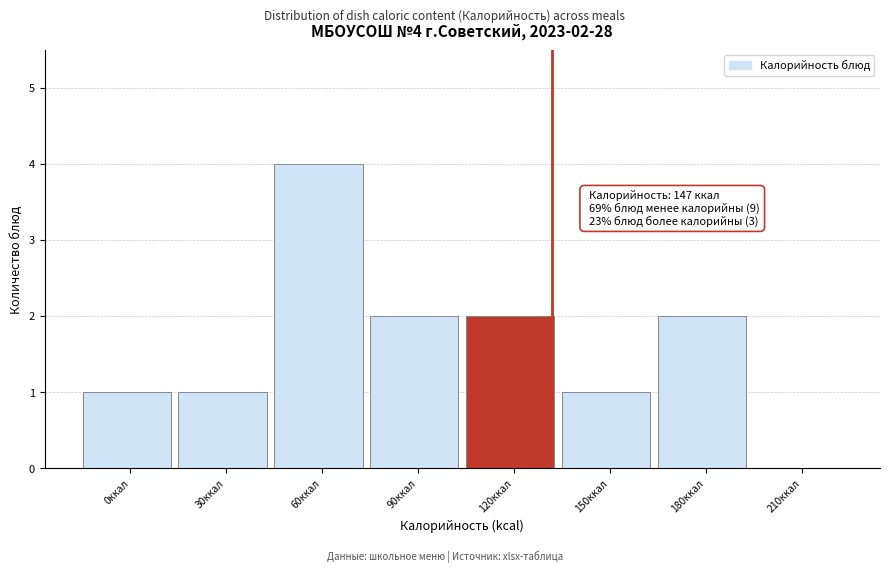

Reading left to right, list all the values displayed in this chart.

0ккал=1	30ккал=1	60ккал=4	90ккал=2	120ккал=2	150ккал=1	180ккал=2	210ккал=0